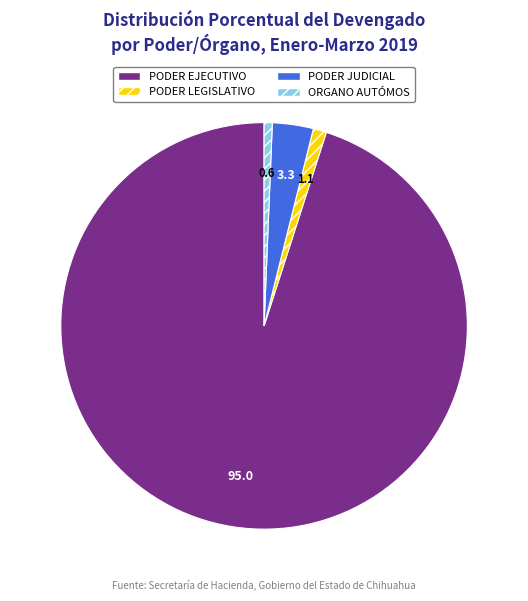

Count the number of slices in the pie.

4